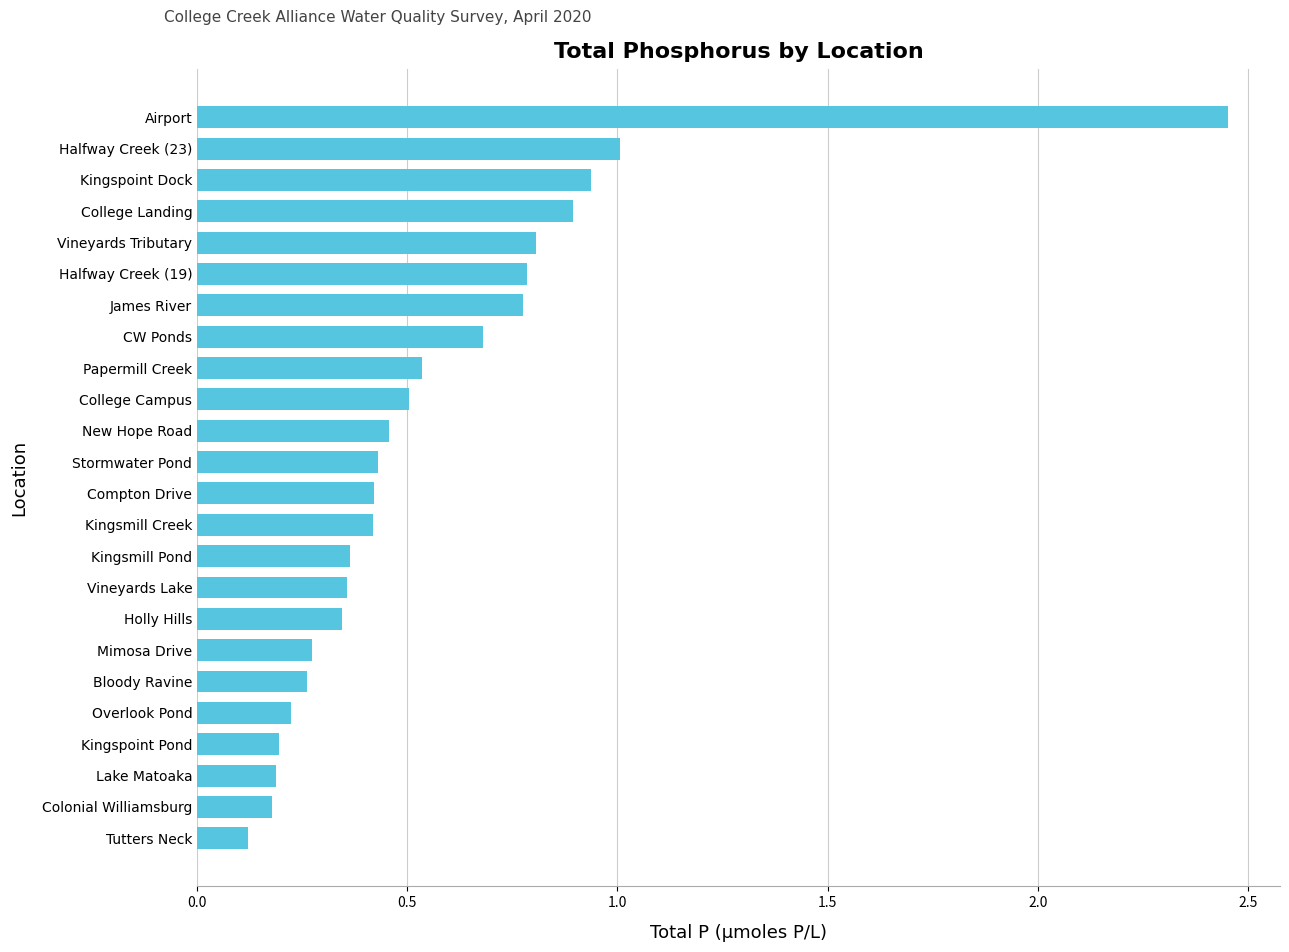

How many categories are shown in the chart?

24